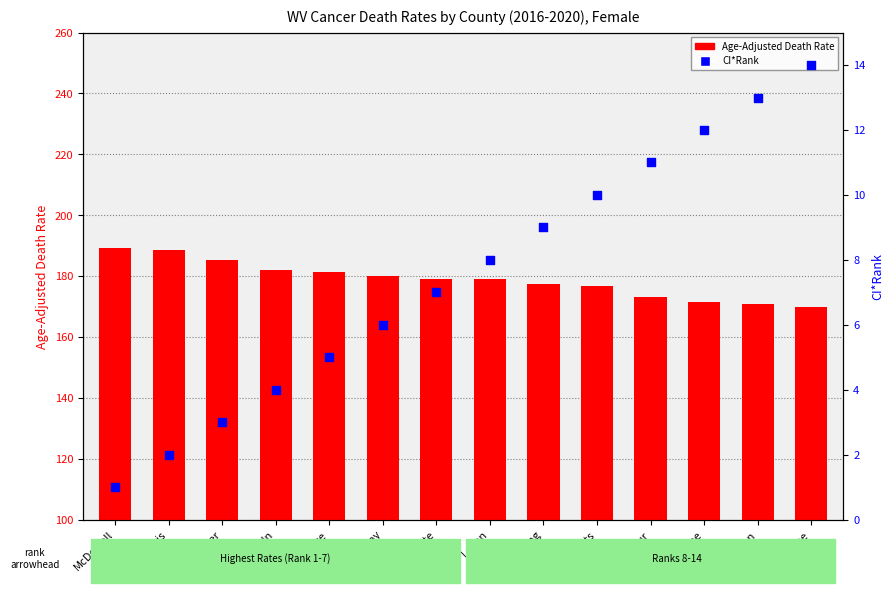

Which series has the largest total across all categories?

Age-Adjusted Death Rate